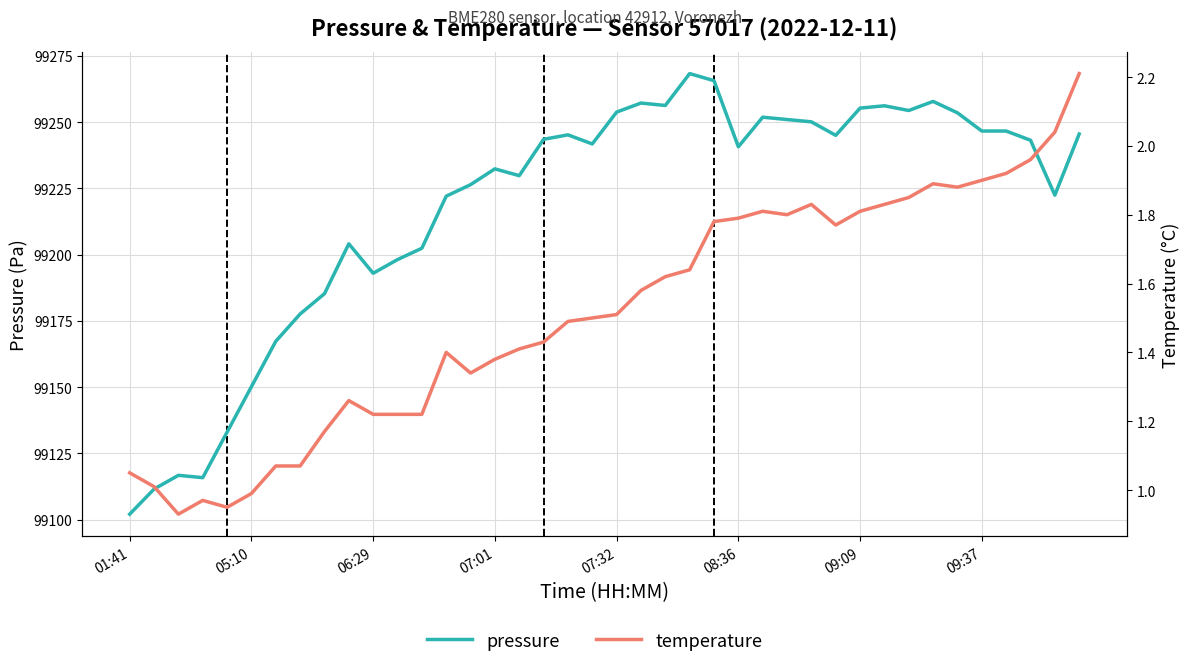

Rank the series at 9 from lowest to highest value.

temperature, pressure